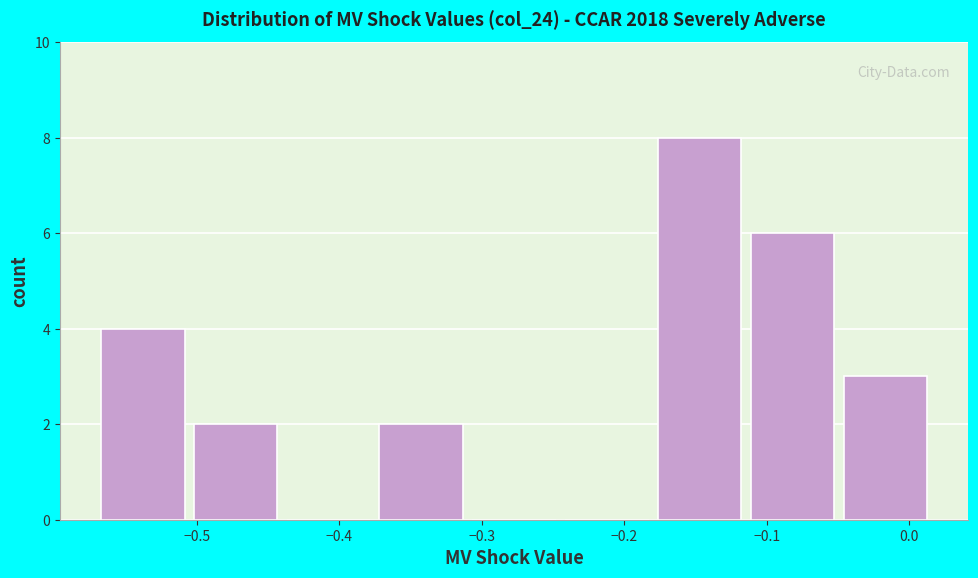

Reading left to right, list every bar in this chart as the range it spans on the x-axis followed by its height. Neither the bar edges nor the heights are printed on the chart, so give them approximately, as read against the axes.

-0.57 to -0.50: 4
-0.50 to -0.44: 2
-0.44 to -0.37: 0
-0.37 to -0.31: 2
-0.31 to -0.24: 0
-0.24 to -0.18: 0
-0.18 to -0.11: 8
-0.11 to -0.05: 6
-0.05 to 0.02: 3